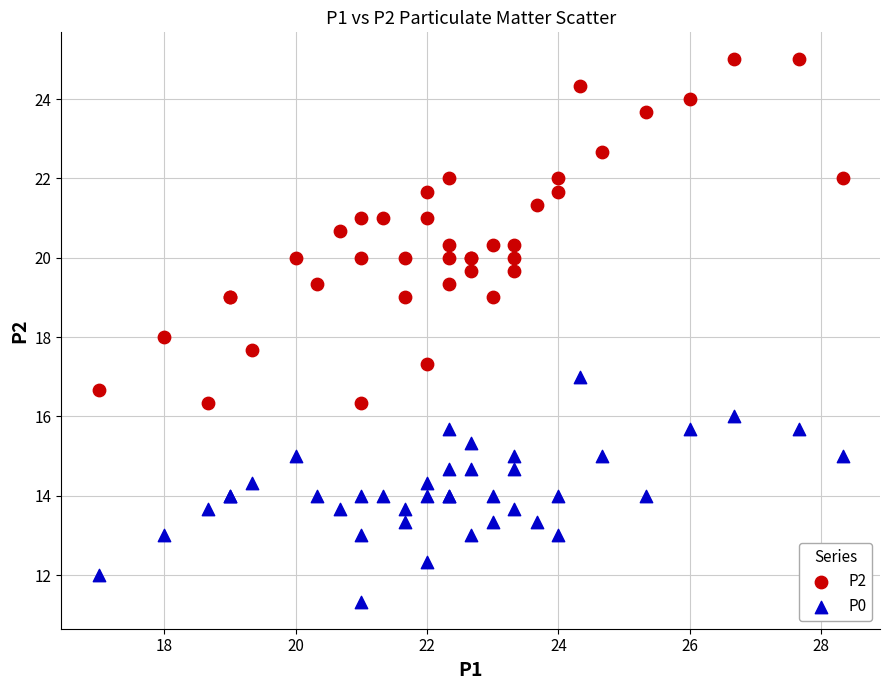

Which series has the widest spread of Y values?

P2